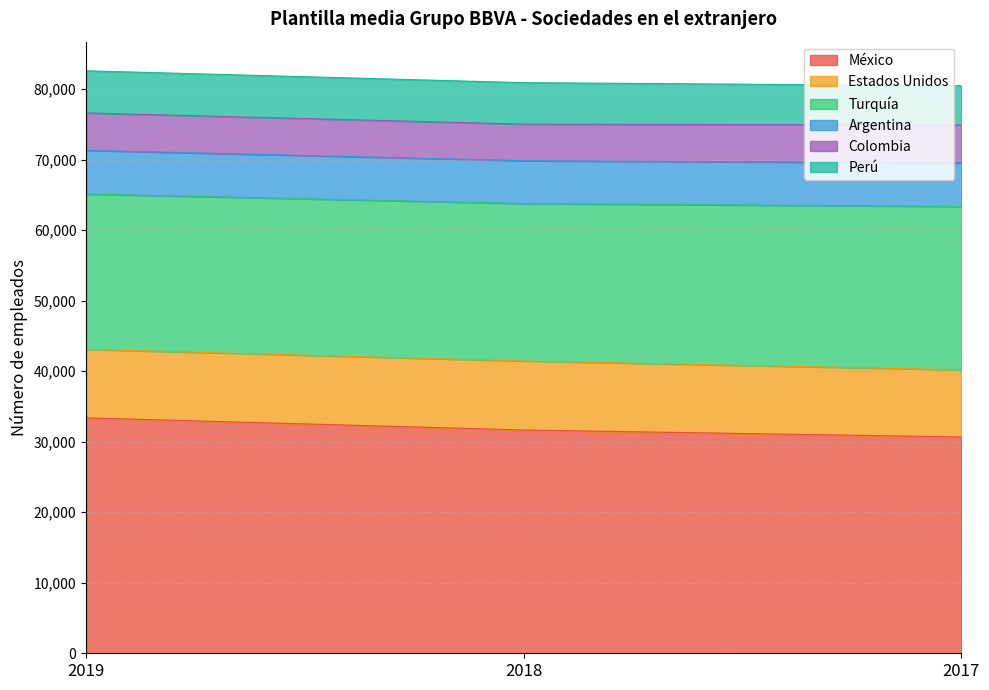

At which label is Turquía closest to 22590?

2018